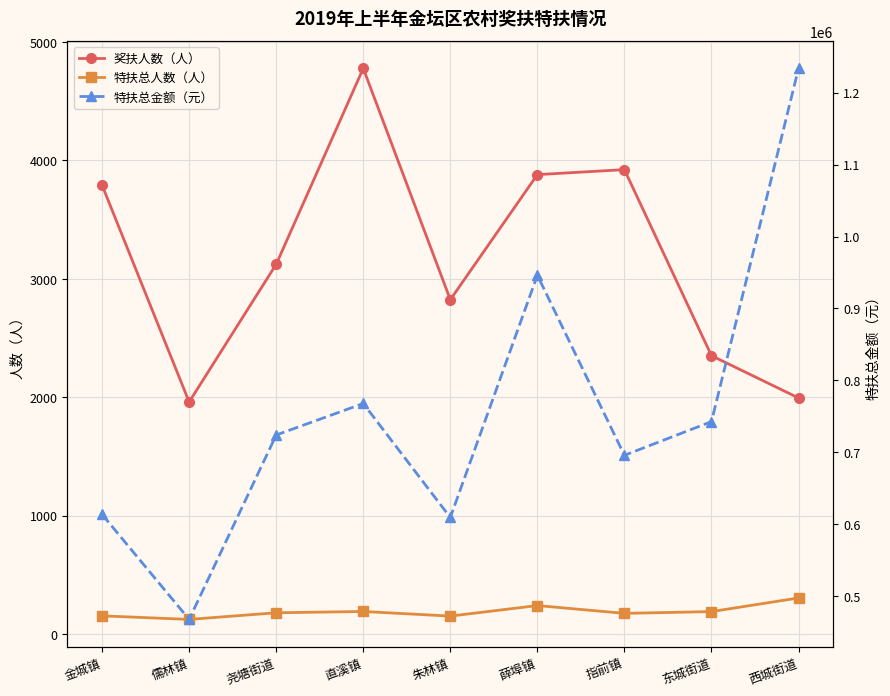

Does the chart display data point markers on the line(s)?

Yes